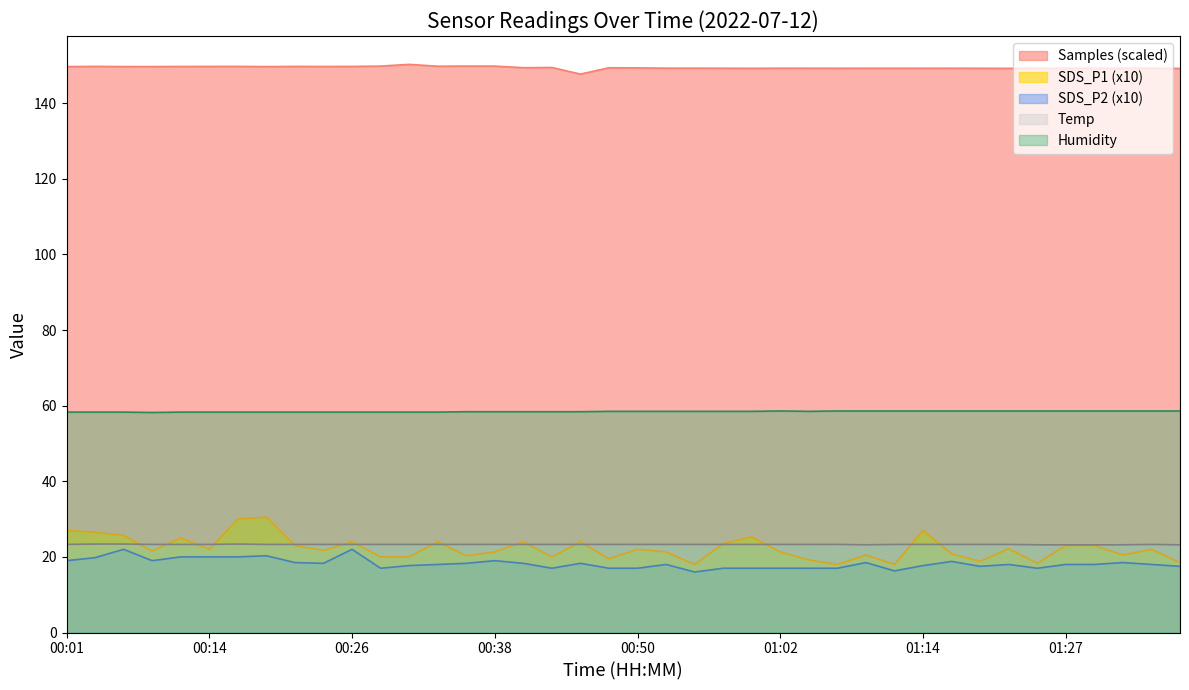

What is the sum of all SDS_P2 values?

729.3